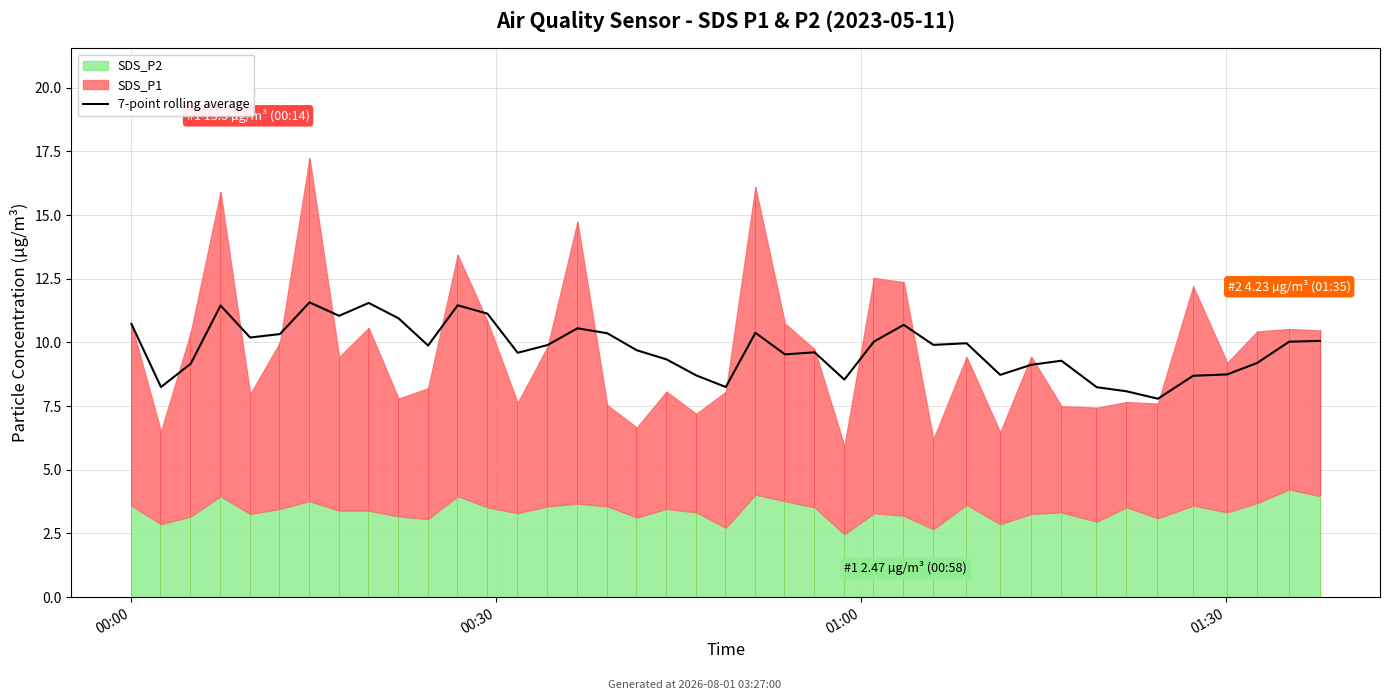

True or false: the data shows 7.8 at 34.

True